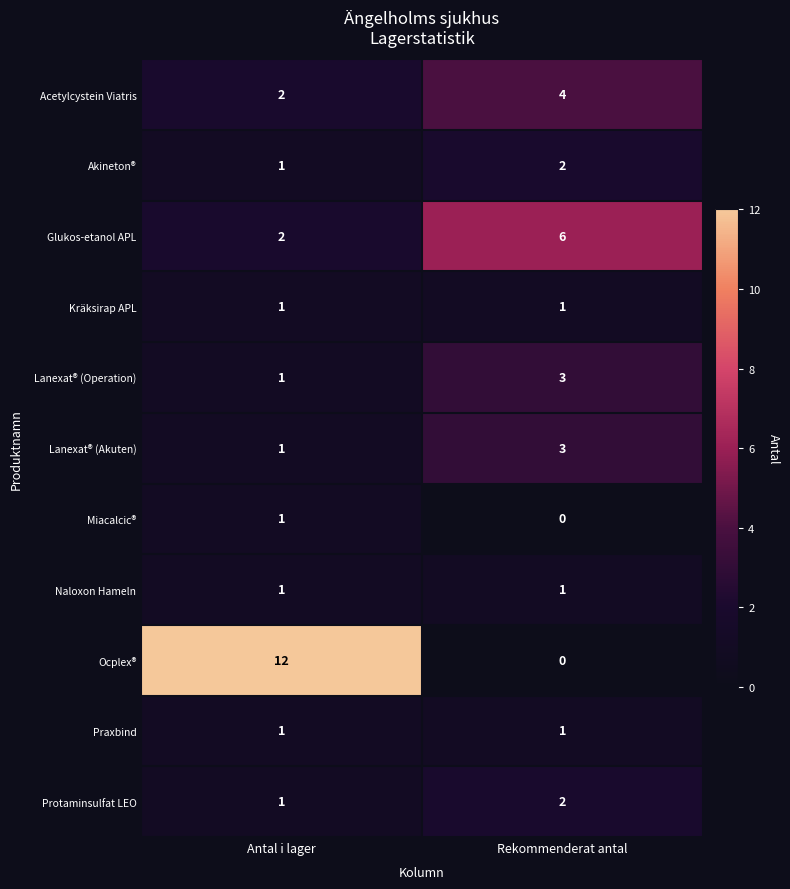

True or false: Protaminsulfat LEO has a value of 3 at Rekommenderat antal.

False